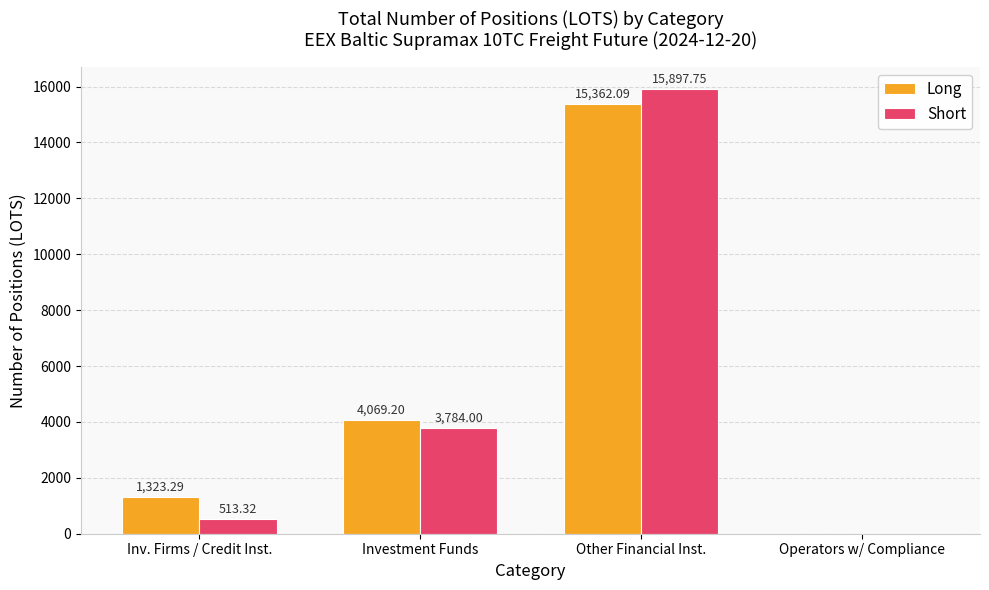

What is the total value across all series at Inv. Firms / Credit Inst.?

1836.6